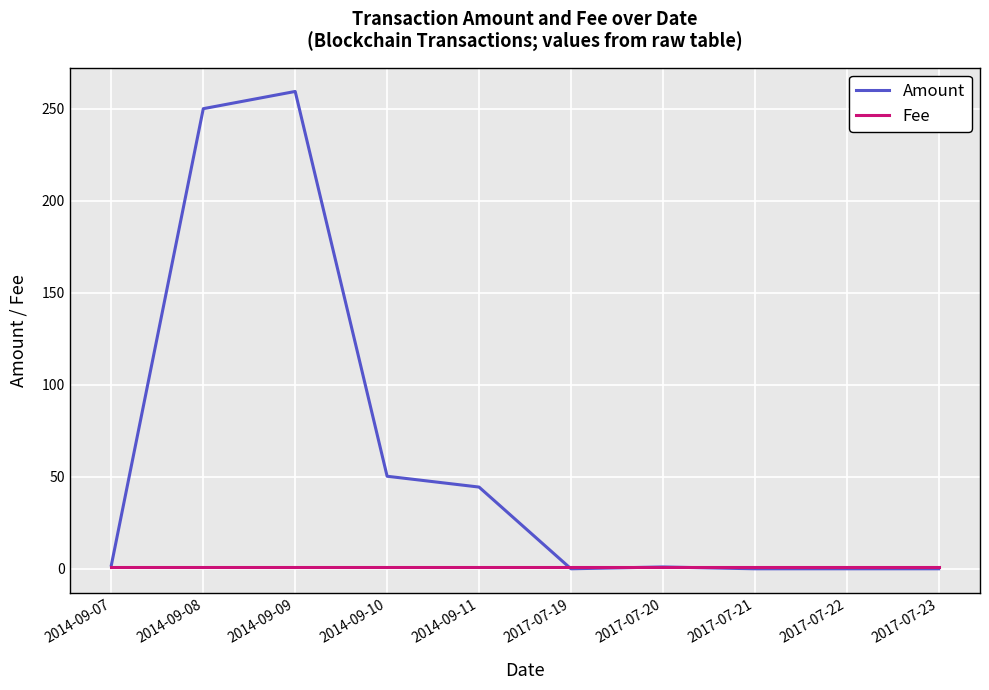

Which series has the largest total across all categories?

Amount